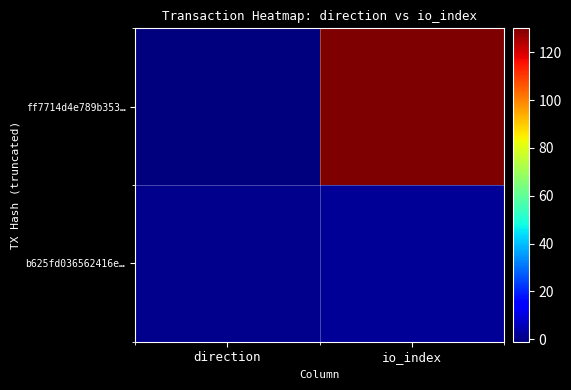

Which series changed the most between direction and io_index?

ff7714d4e789b353…